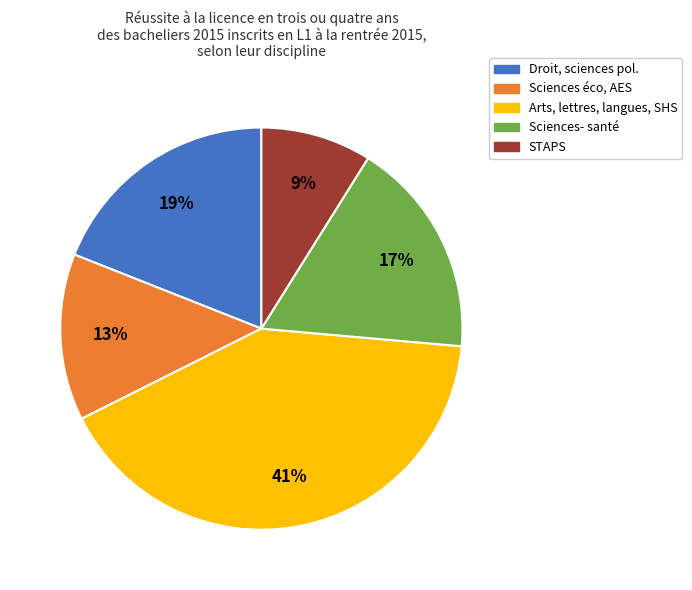

Which category has the smallest portion of the pie?

STAPS